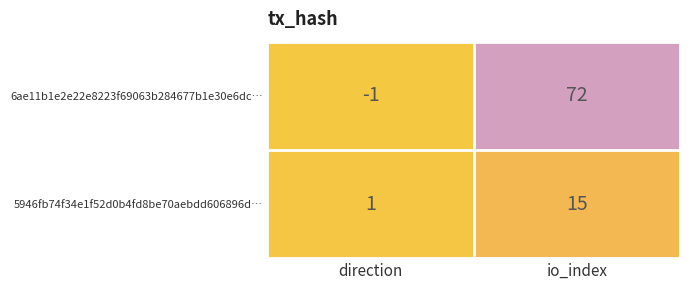

What is the difference between the highest and lowest values at direction?

2